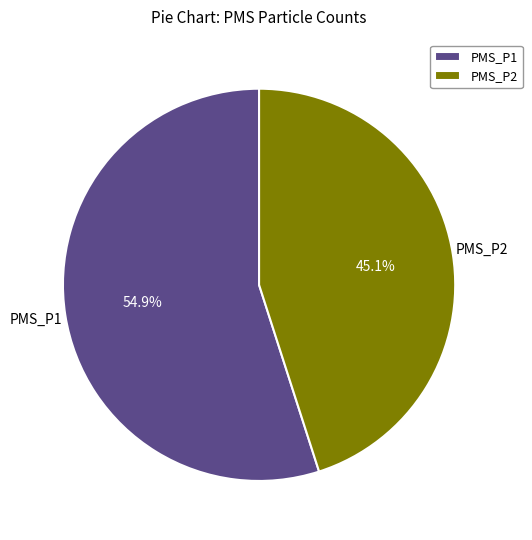

What is the ratio of the value at PMS_P2 to the value at PMS_P1?

0.8